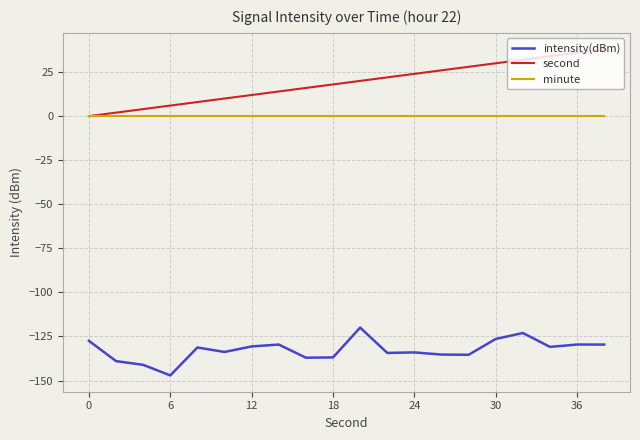

What are all the series names shown in the legend?

intensity(dBm), second, minute